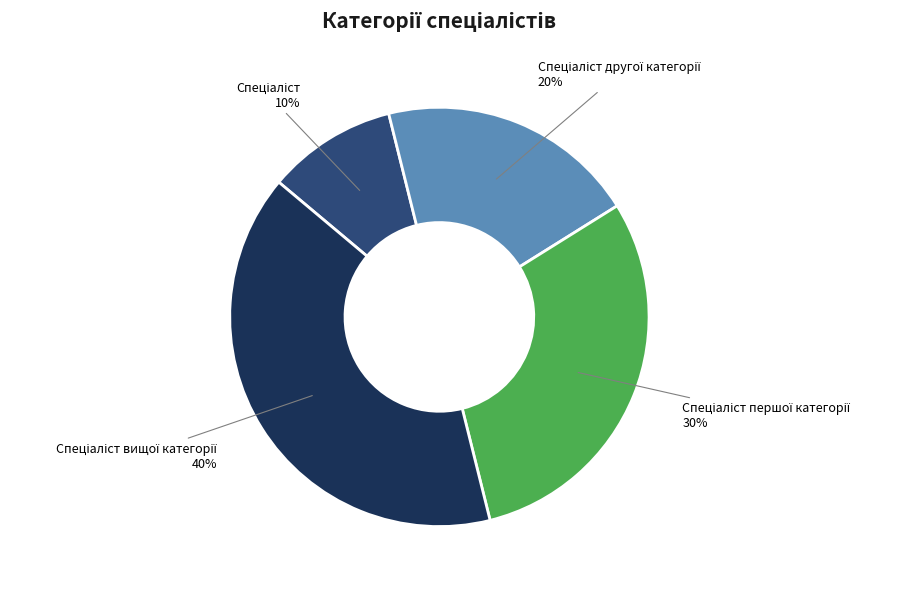

True or false: Спеціаліст першої категорії accounts for 30% of the total.

True